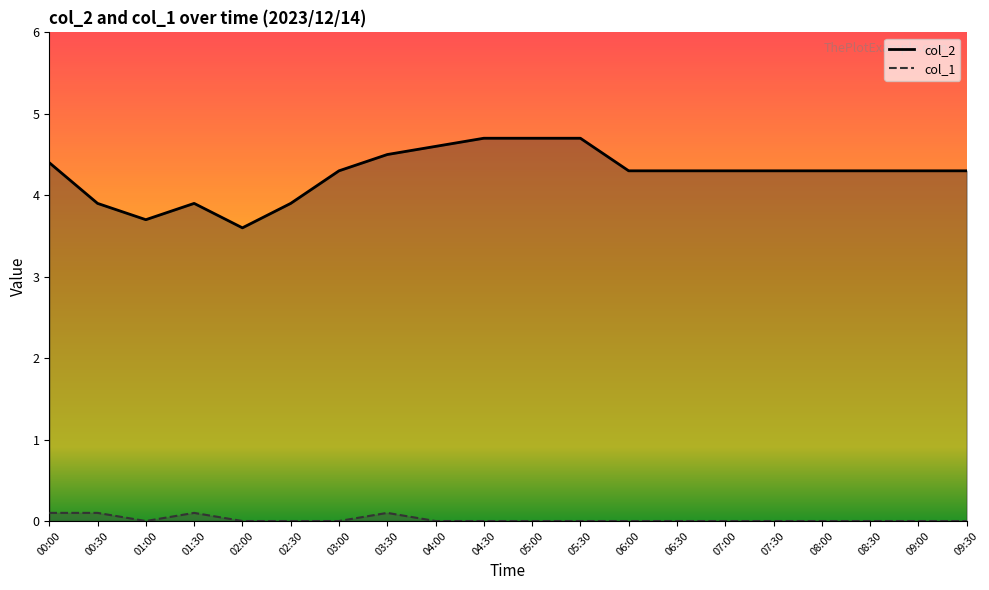

Reading left to right, extract all data points from this chart.

col_2: 4.4	3.9	3.7	3.9	3.6	3.9	4.3	4.5	4.6	4.7	4.7	4.7	4.3	4.3	4.3	4.3	4.3	4.3	4.3	4.3
col_1: 0.1	0.1	0.0	0.1	0.0	0.0	0.0	0.1	0.0	0.0	0.0	0.0	0.0	0.0	0.0	0.0	0.0	0.0	0.0	0.0